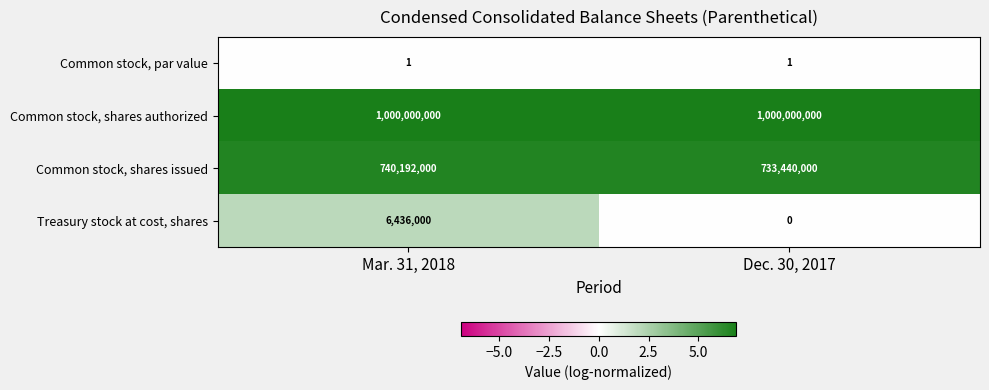

How many series are shown in this chart?

4